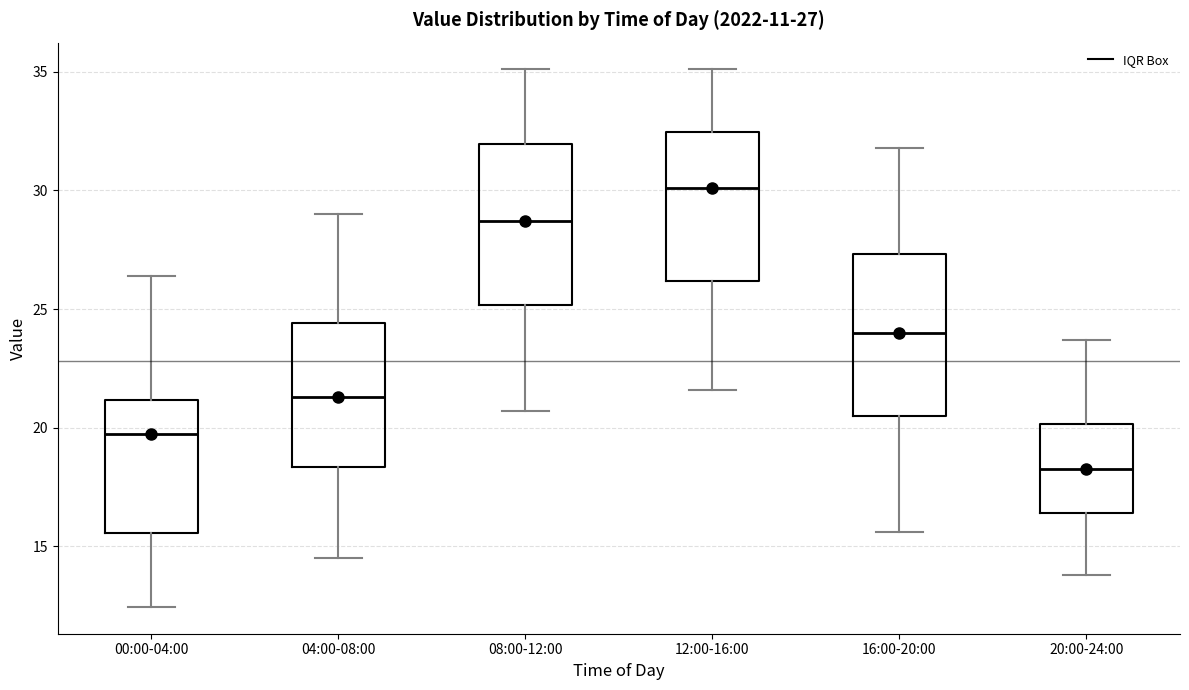

Which box's median line is the highest?

12:00-16:00